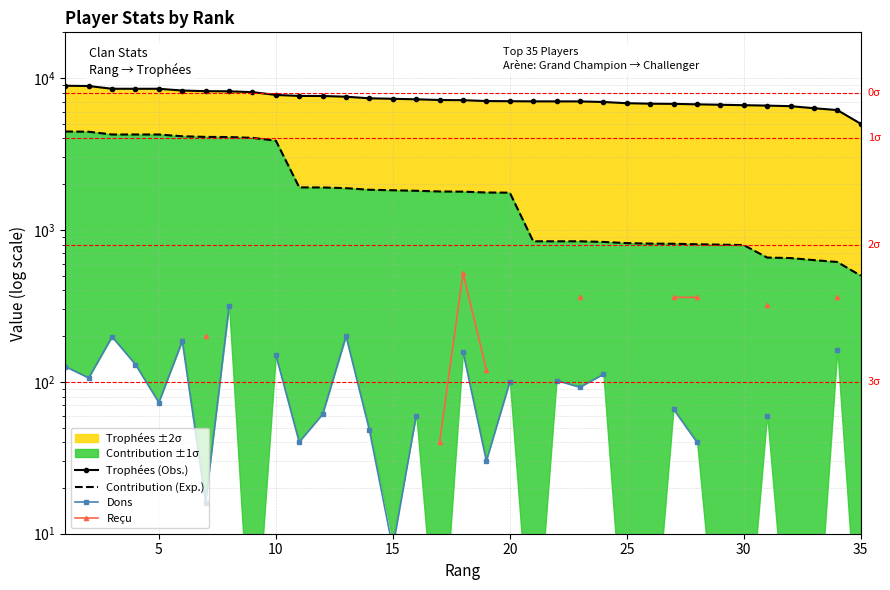

Which series has the widest spread of values?

Contribution (Exp.)